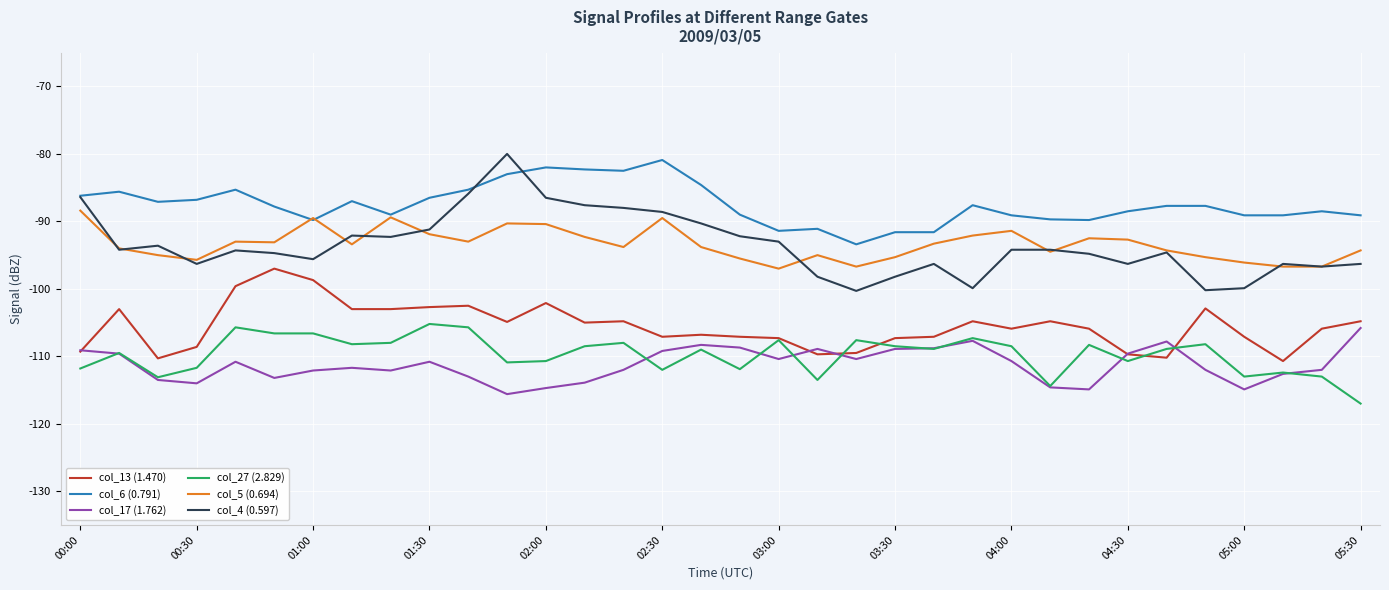

True or false: col_17 (1.762) and col_6 (0.791) cross at least once.

False